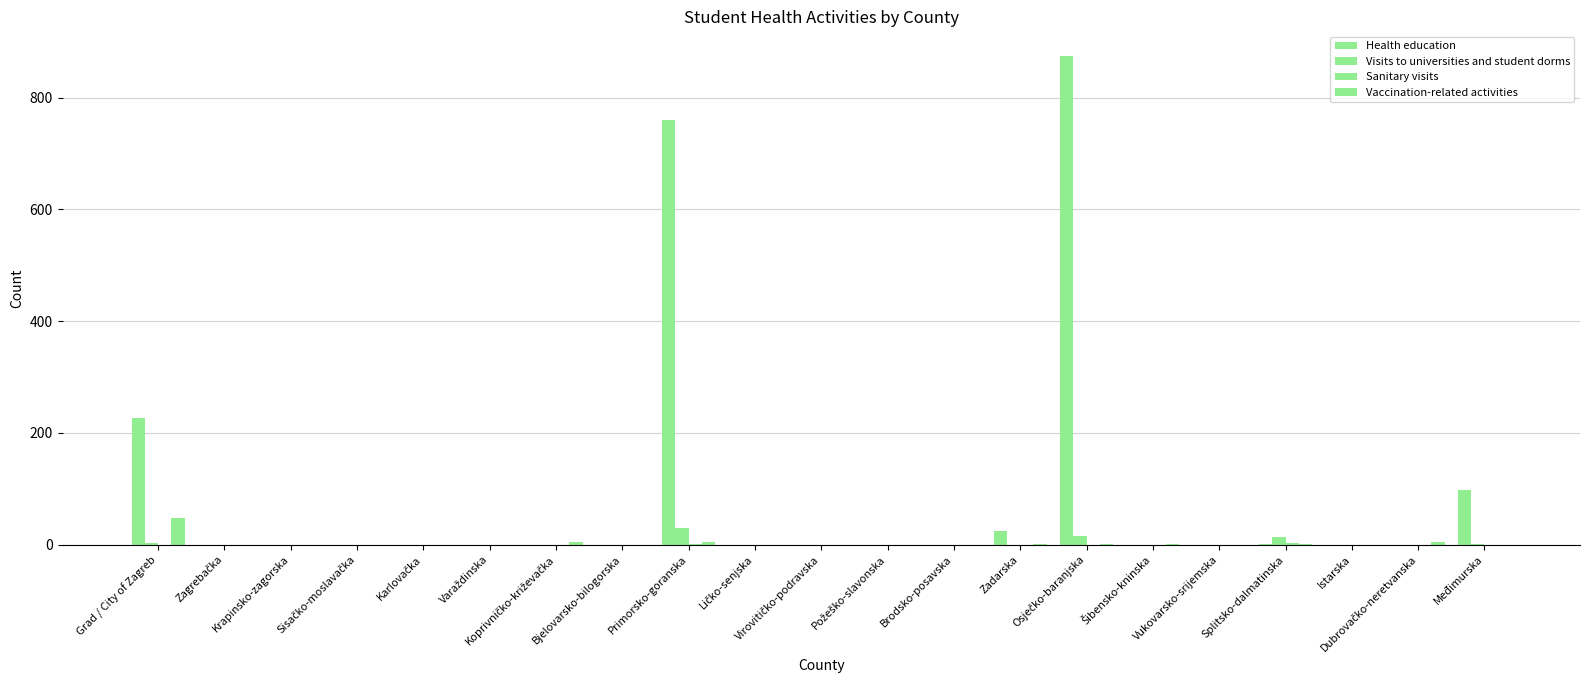

At which label does Vaccination-related activities reach its peak?

Grad / City of Zagreb